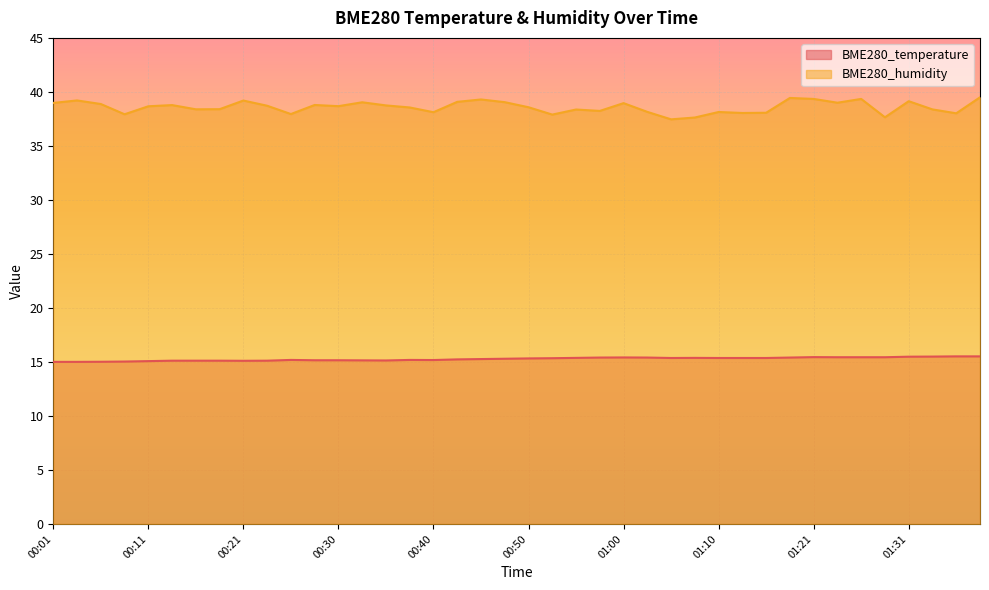

At which category is the sum across all series the highest?

01:39